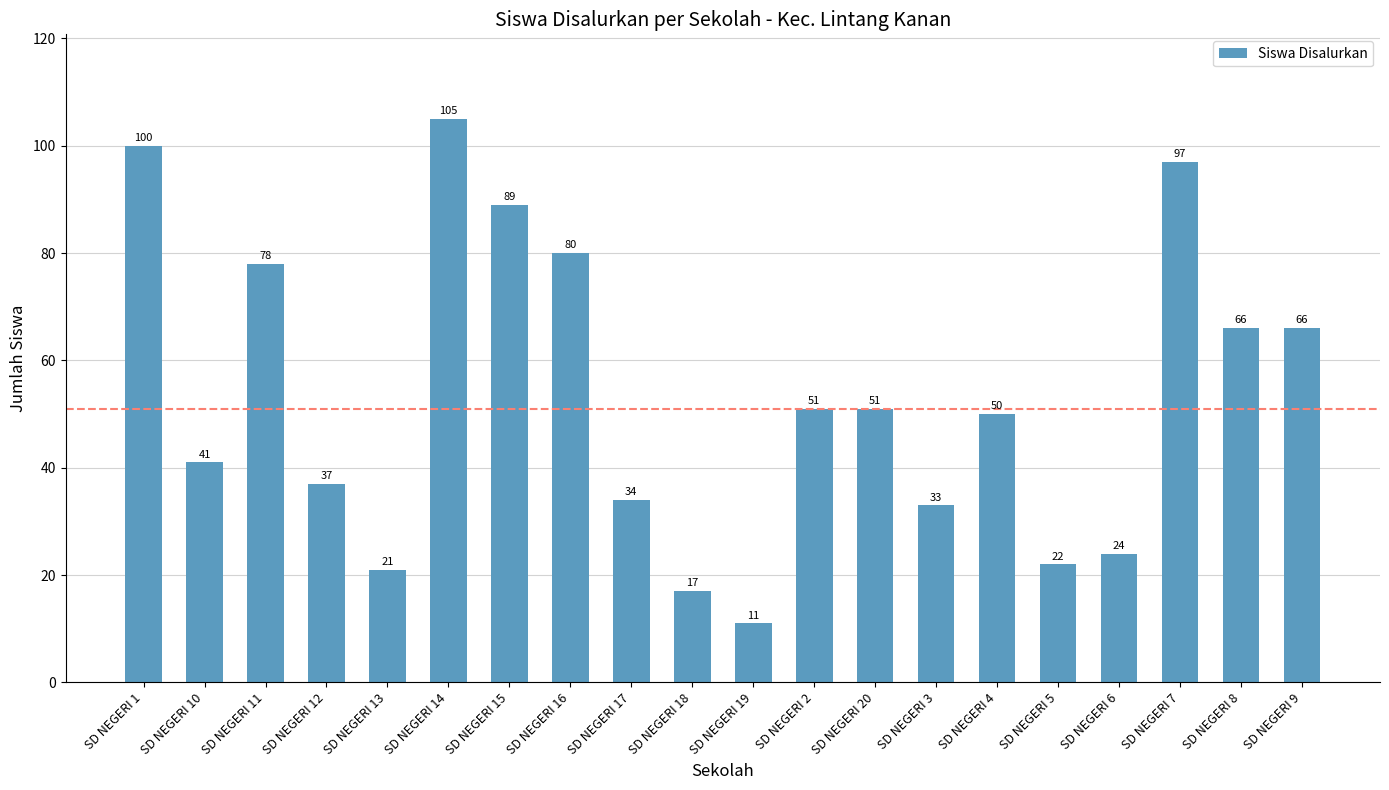

What is the difference between the maximum and minimum values?

94